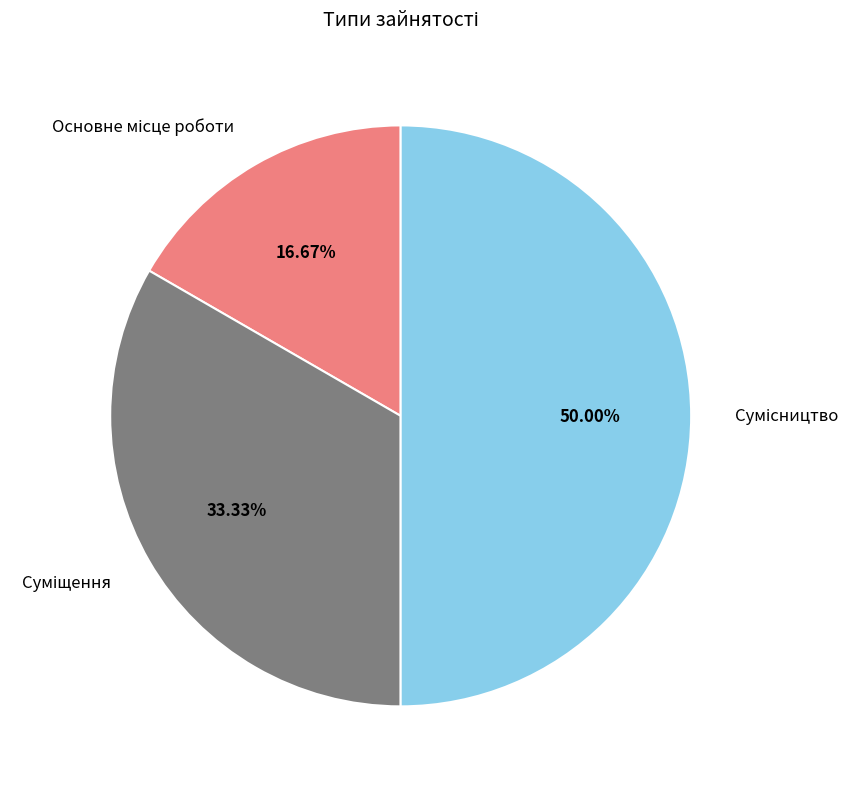

Between Сумісництво and Основне місце роботи, which is larger?

Сумісництво